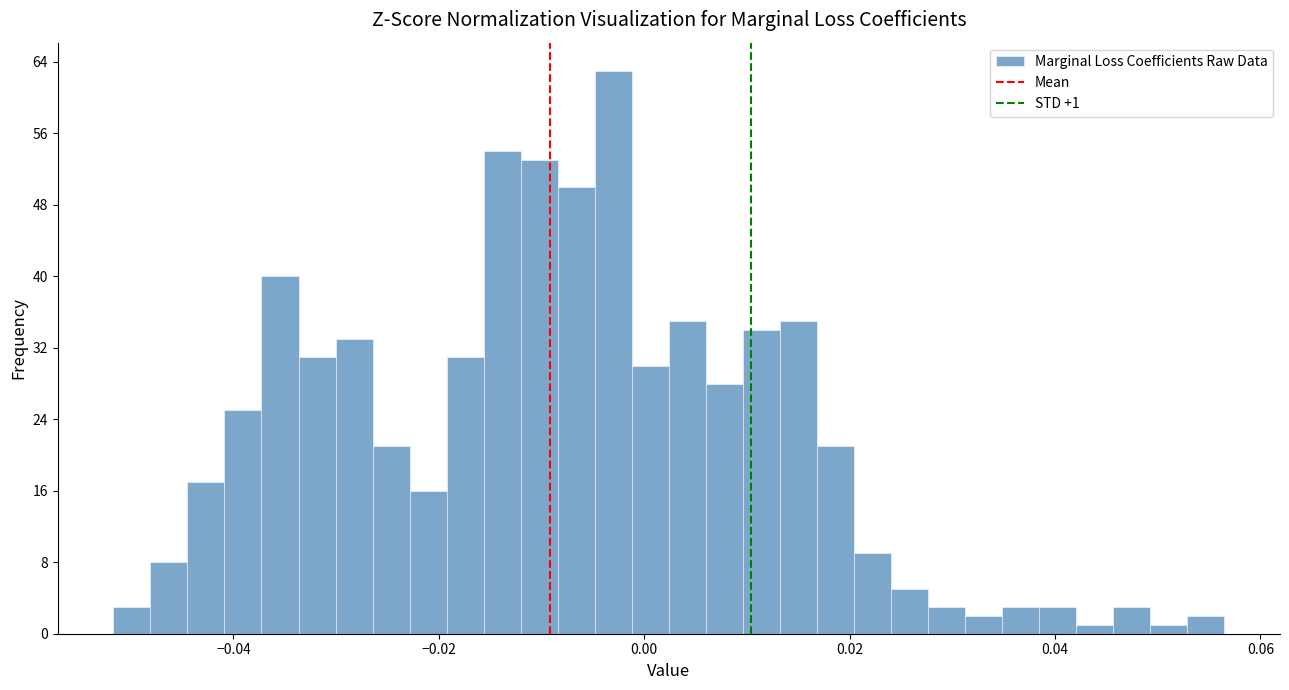

Read against the x-axis, roughly where is the centre of the tallest bar?

-0.004